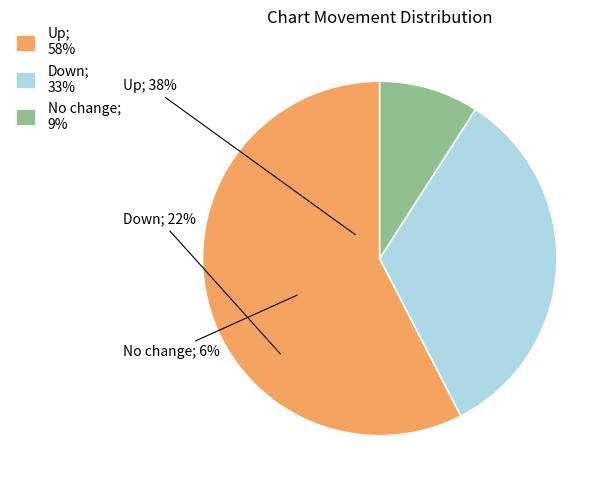

Rank the categories by value from lowest to highest.

No change; 9%, Down; 33%, Up; 58%